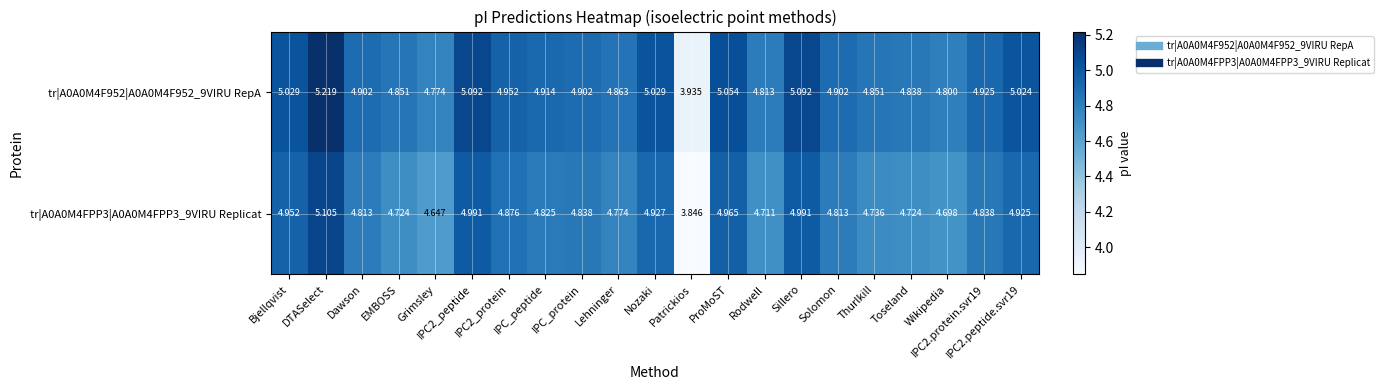

What is the spread (max minus min) of values at Grimsley?

0.1